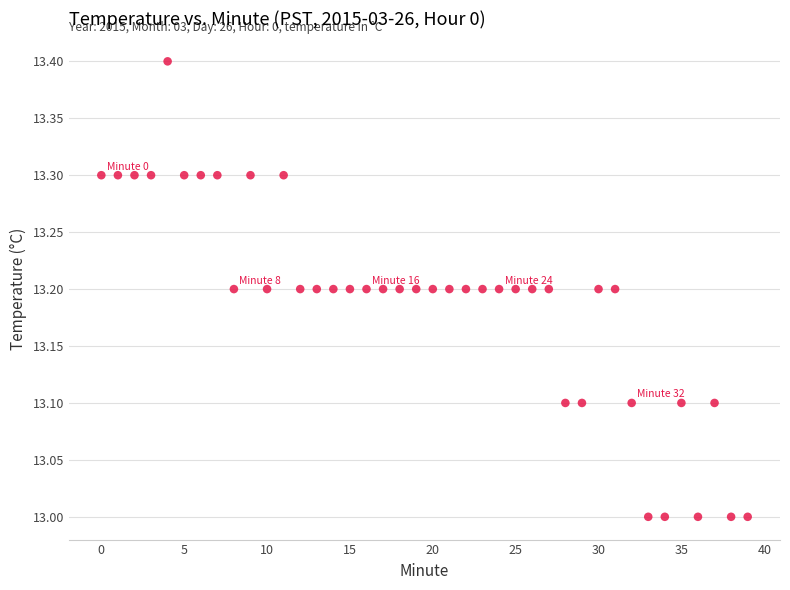

What is the range of Y values (max minus min)?

0.4